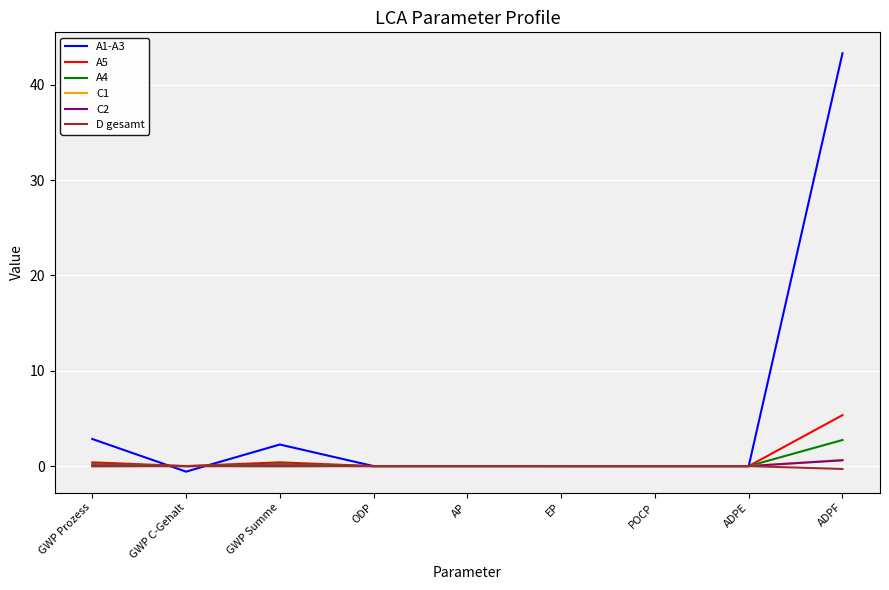

Is the value of C2 at GWP C-Gehalt greater than the value of A1-A3 at GWP Prozess?

No